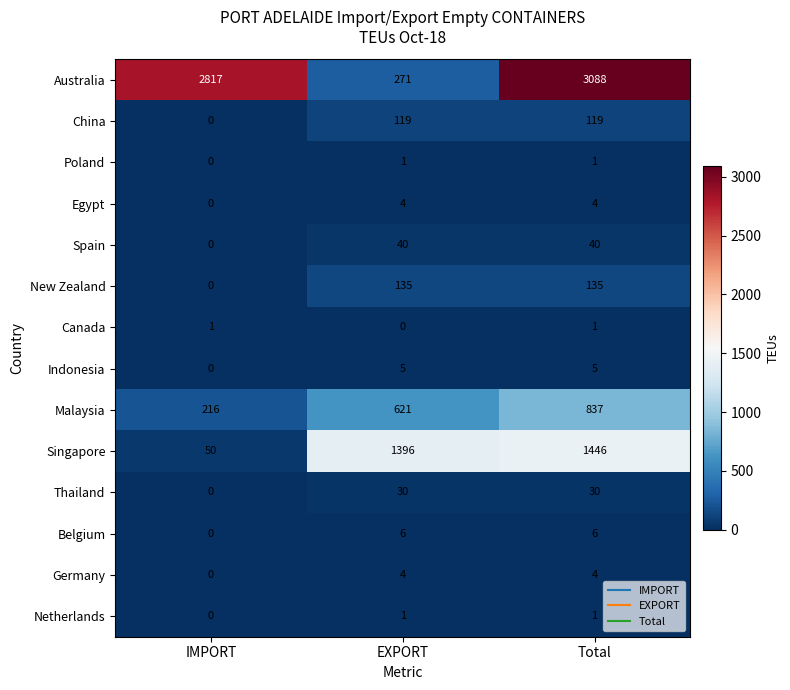

What is the average value of the Malaysia series?

558